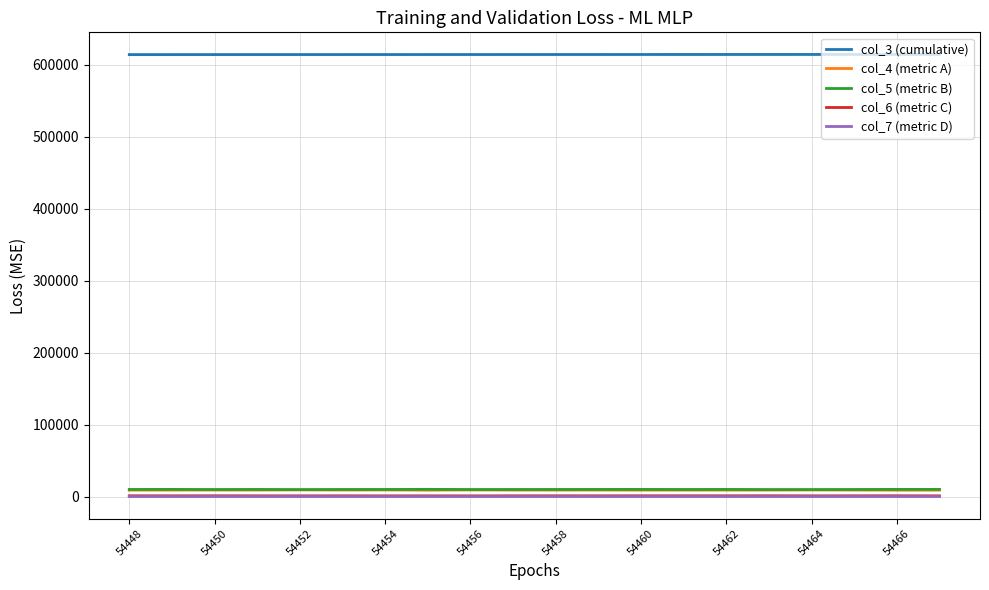

True or false: col_7 (metric D) and col_5 (metric B) intersect in this chart.

False